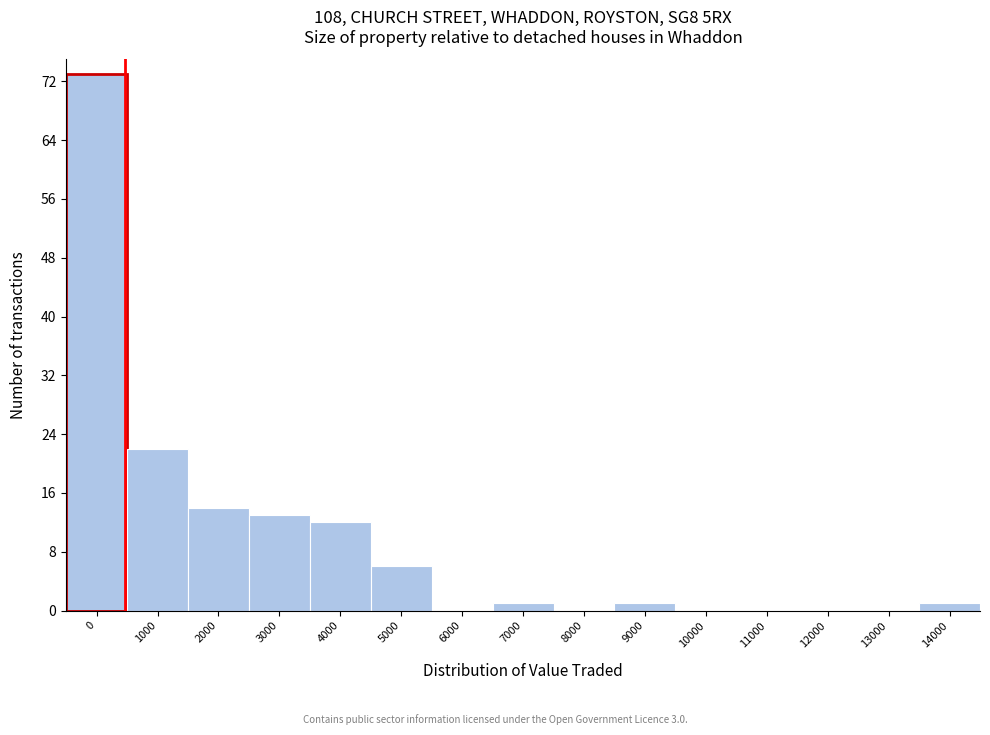

Reading left to right, extract all data points from this chart.

0=73	1000=22	2000=14	3000=13	4000=12	5000=6	6000=0	7000=1	8000=0	9000=1	10000=0	11000=0	12000=0	13000=0	14000=1